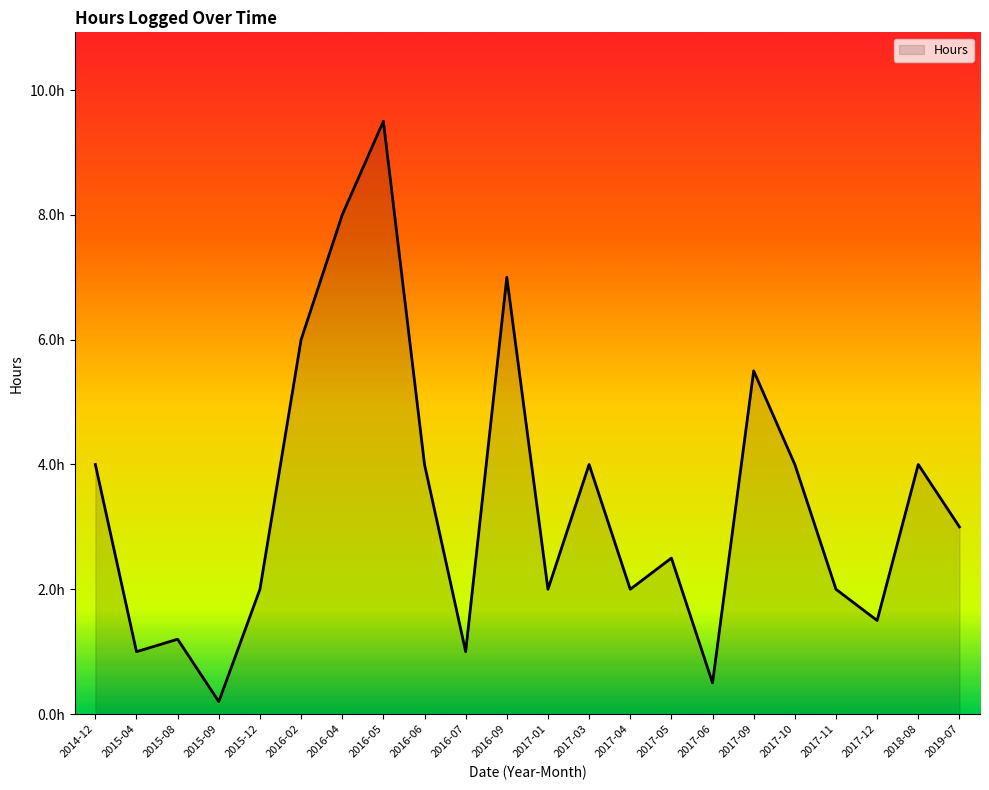

Does the chart have visible grid lines?

No